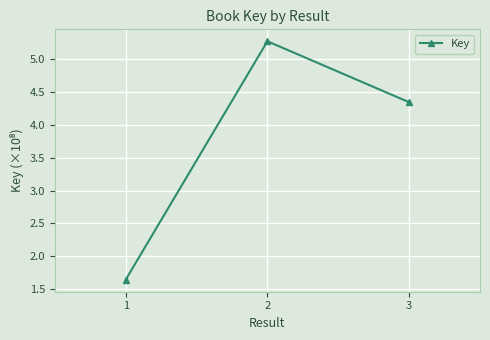

At which label does the data first exceed 4?

2